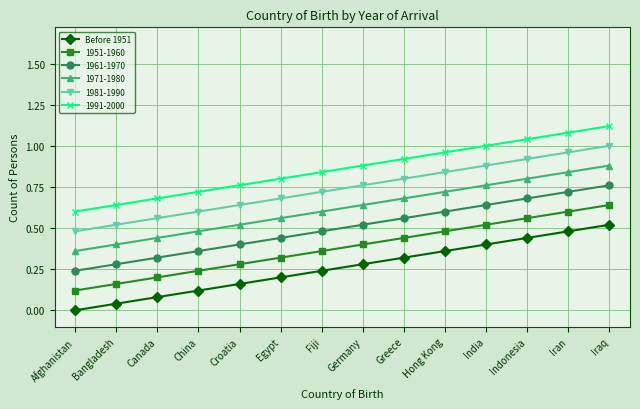

How many lines are shown in the chart?

6